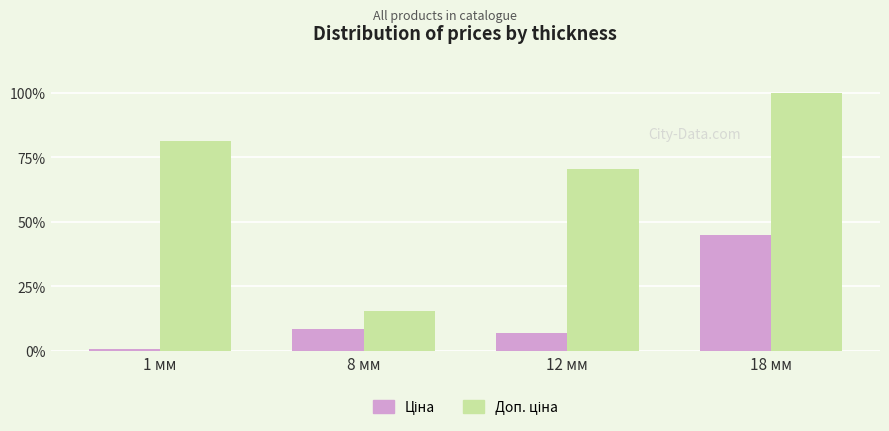

Which category has the lowest value across all series?

1 мм